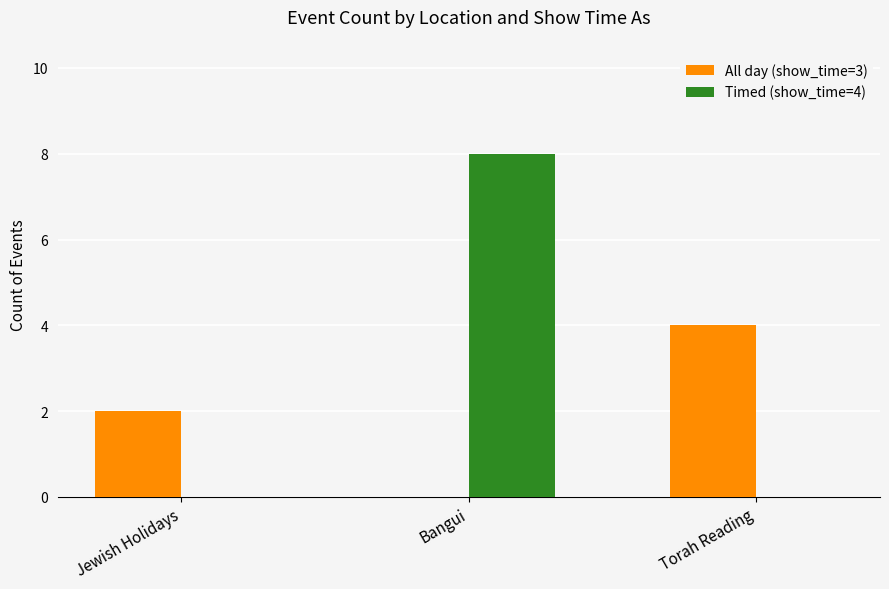

Reading left to right, what are all the values shown in this chart?

All day (show_time=3): Jewish Holidays=2	Bangui=0	Torah Reading=4
Timed (show_time=4): Jewish Holidays=0	Bangui=8	Torah Reading=0